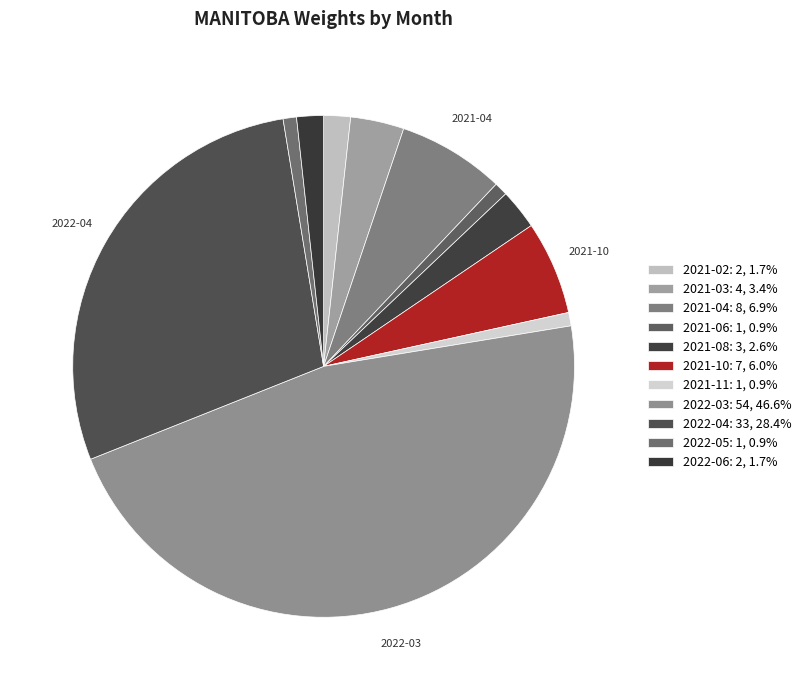

What is the smallest slice in the pie chart?

2021-06